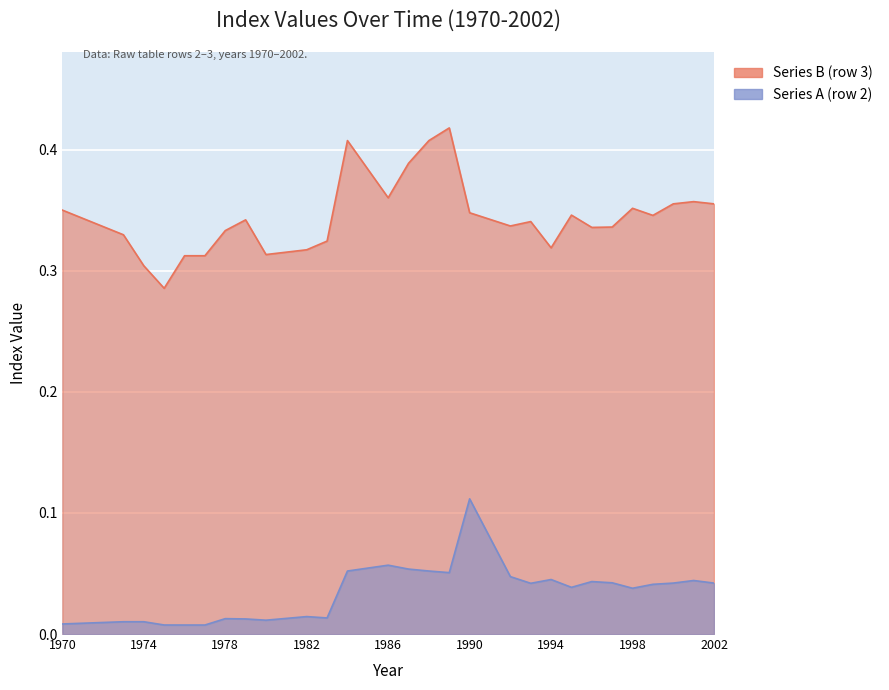

What is the highest value of the Series B (row 3) series?

0.4